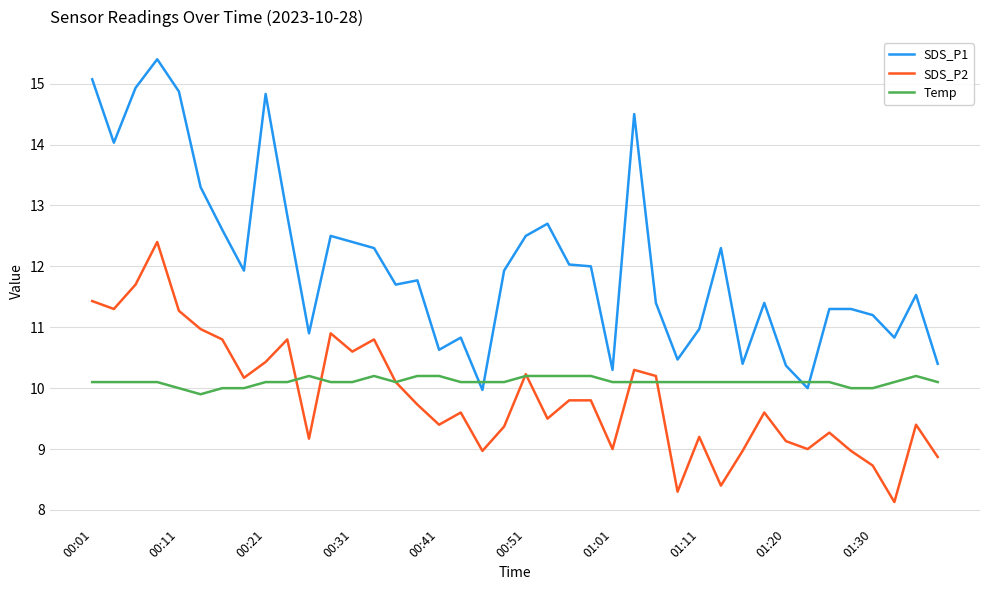

What is the highest value of the Temp series?

10.2